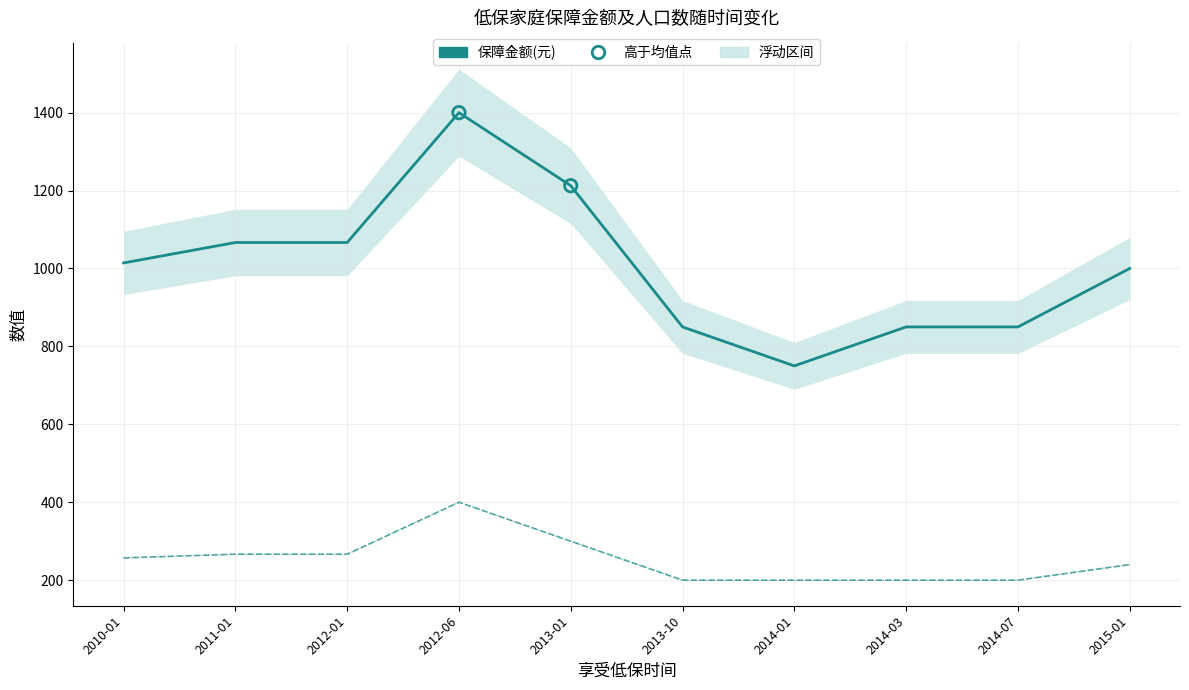

At how many categories does at least one series exceed 827?

9